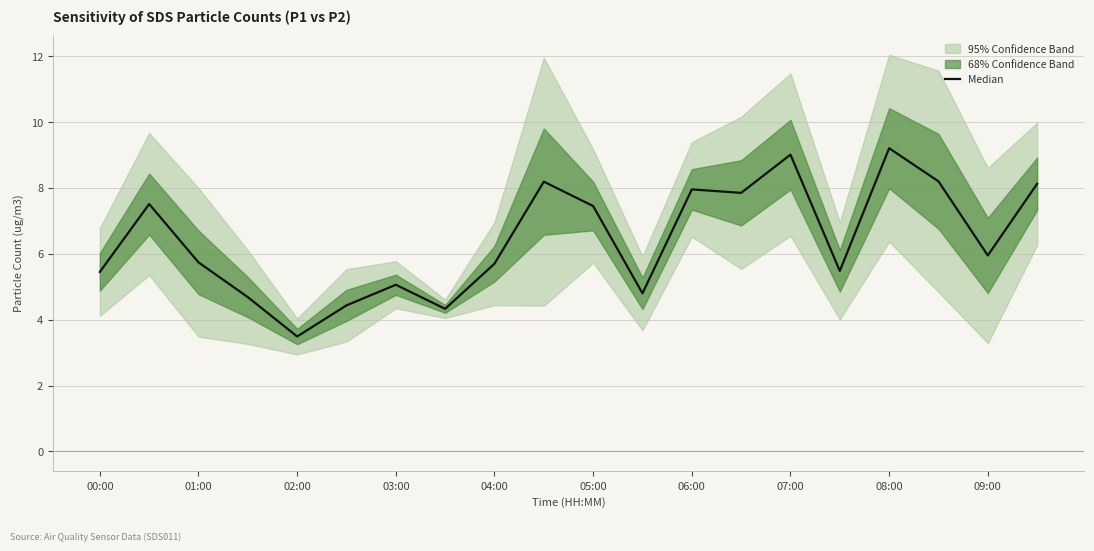

At which label is the value closest to 6?

09:00